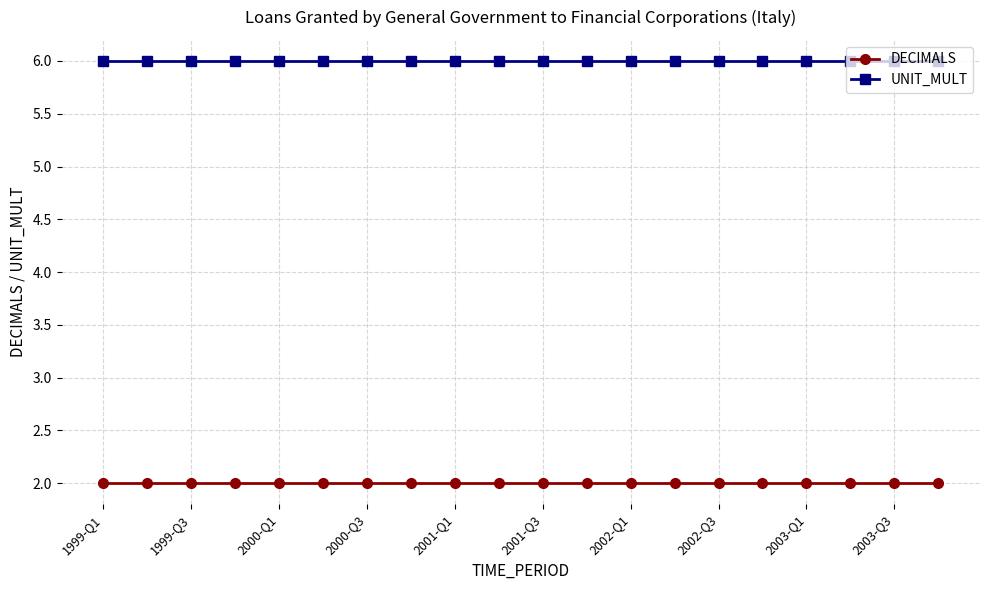

At how many categories does at least one series exceed 5?

20